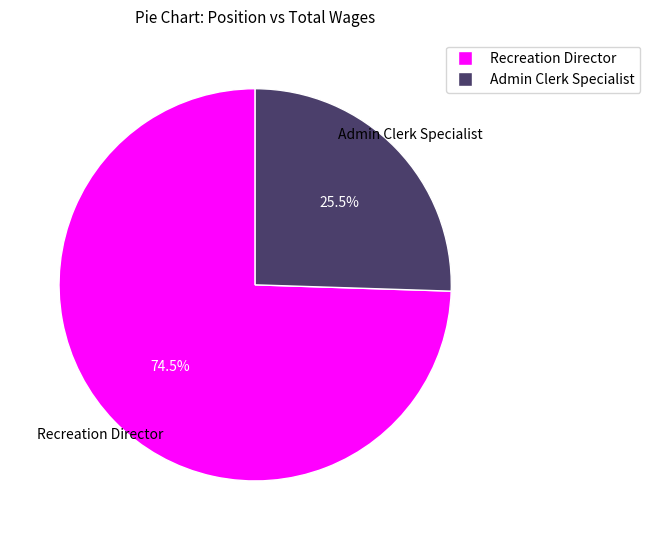

What is the ratio of the value at Admin Clerk Specialist to the value at Recreation Director?

0.3